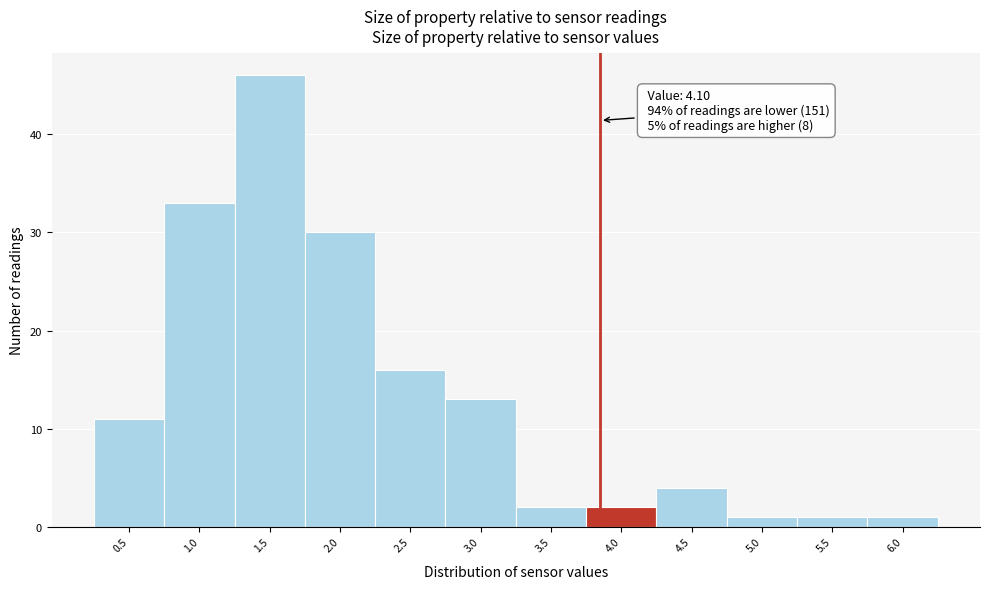

Reading left to right, transcribe all the data shown in this chart.

0.5=11	1.0=33	1.5=46	2.0=30	2.5=16	3.0=13	3.5=2	4.0=2	4.5=4	5.0=1	5.5=1	6.0=1